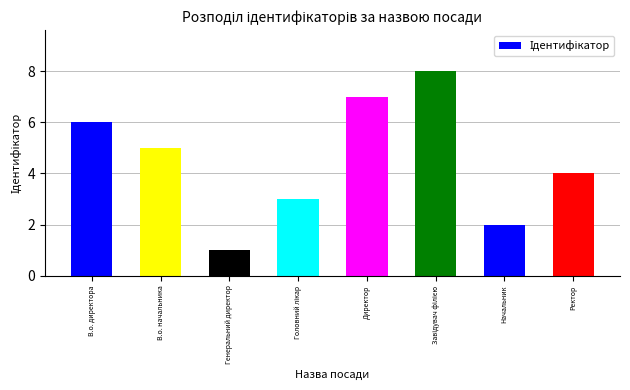

Reading left to right, what are all the values shown in this chart?

6	5	1	3	7	8	2	4